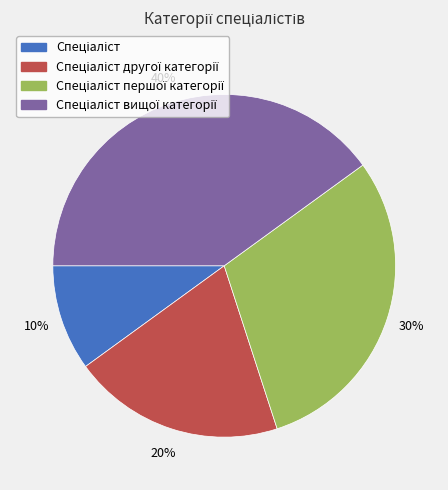

Is there a majority slice in this chart?

No